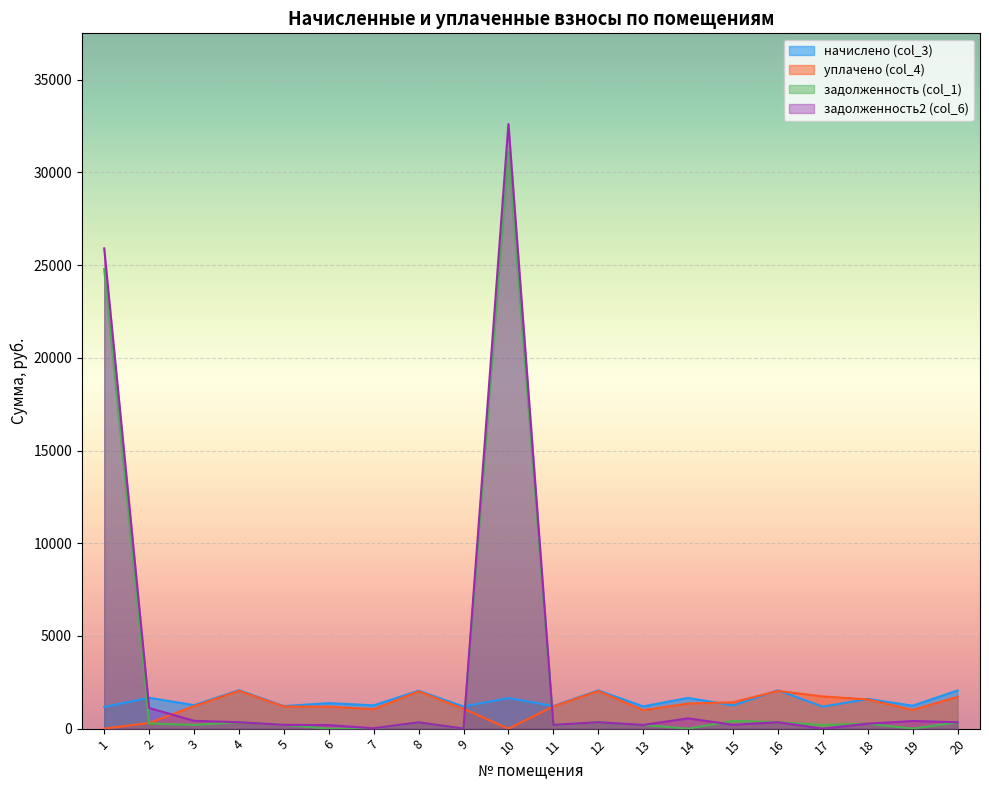

Where is начислено (col_3) nearest to the value 1622?

18